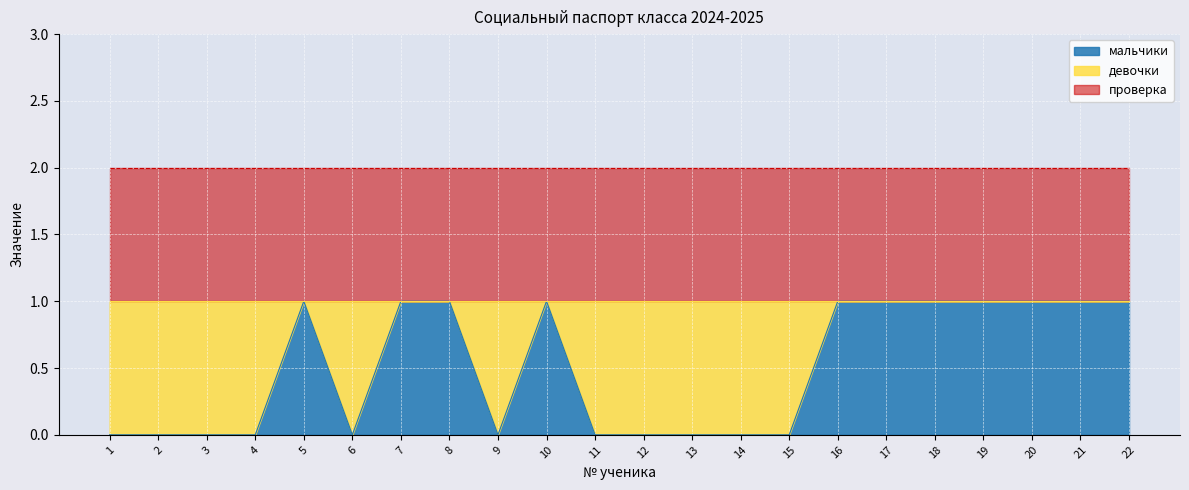

Is it true that проверка equals 0 at 8?

False